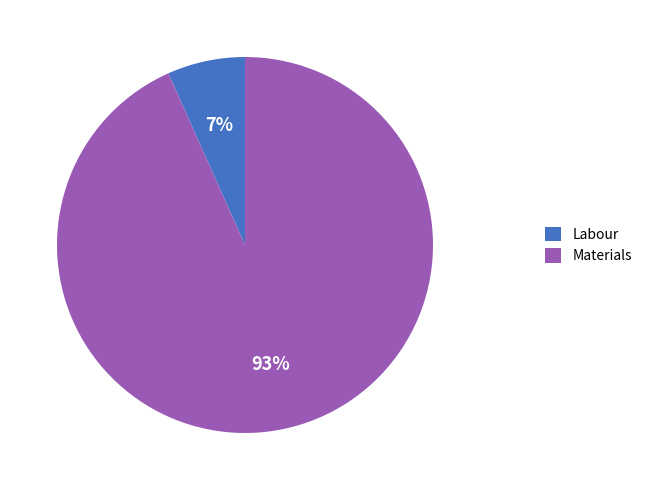

What percentage is the Materials slice, to the nearest percent?

93%